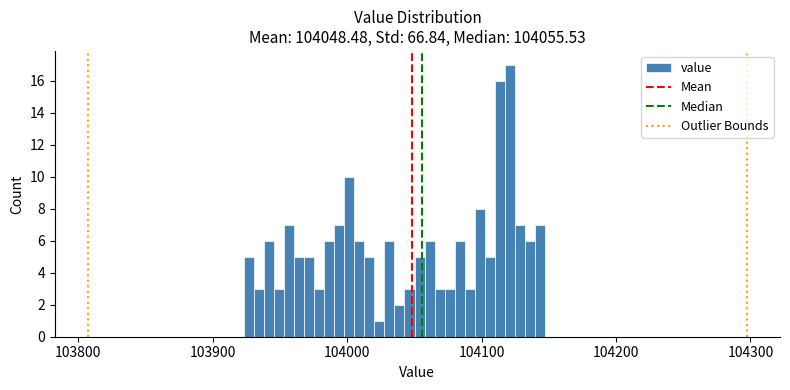

Read against the x-axis, roughly where is the centre of the tallest bar?

104120